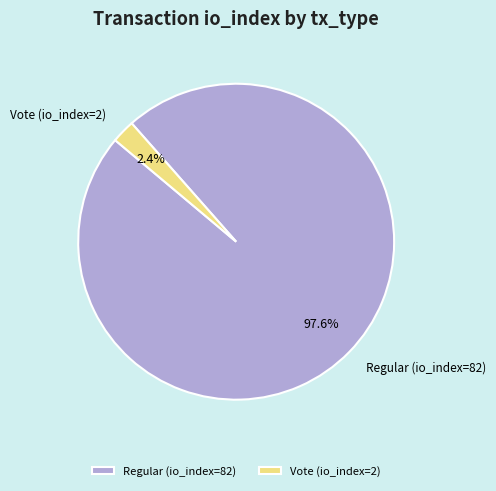

To the nearest percent, what is the difference between the largest and smallest slice percentages?

95%